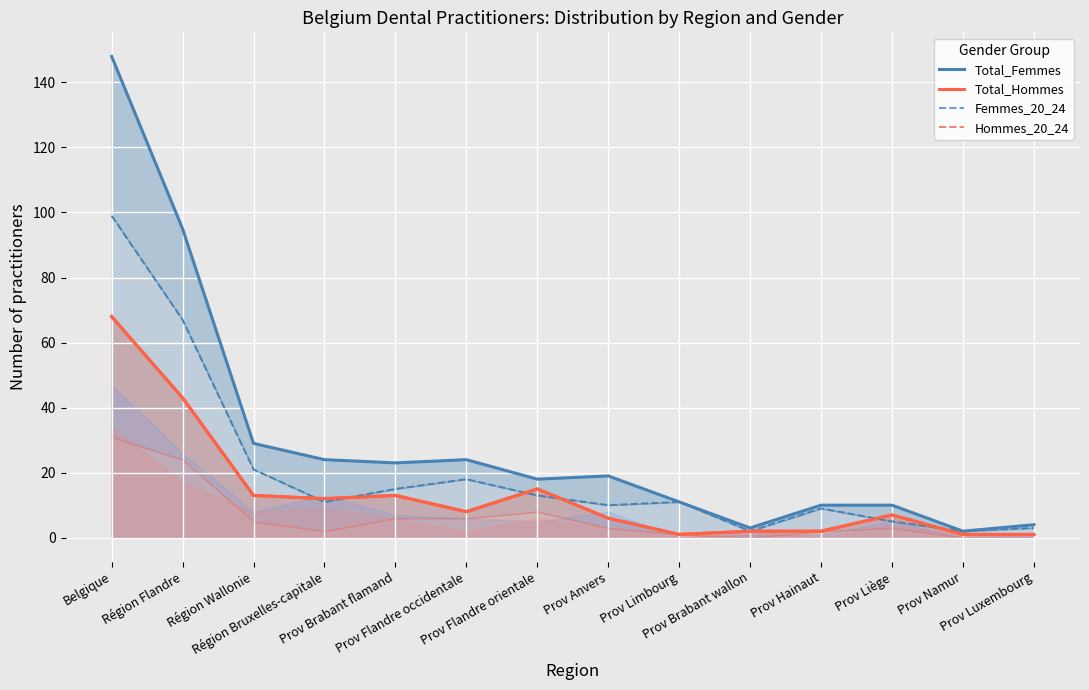

True or false: Total_Femmes_line and Total_Hommes_line cross at least once.

False